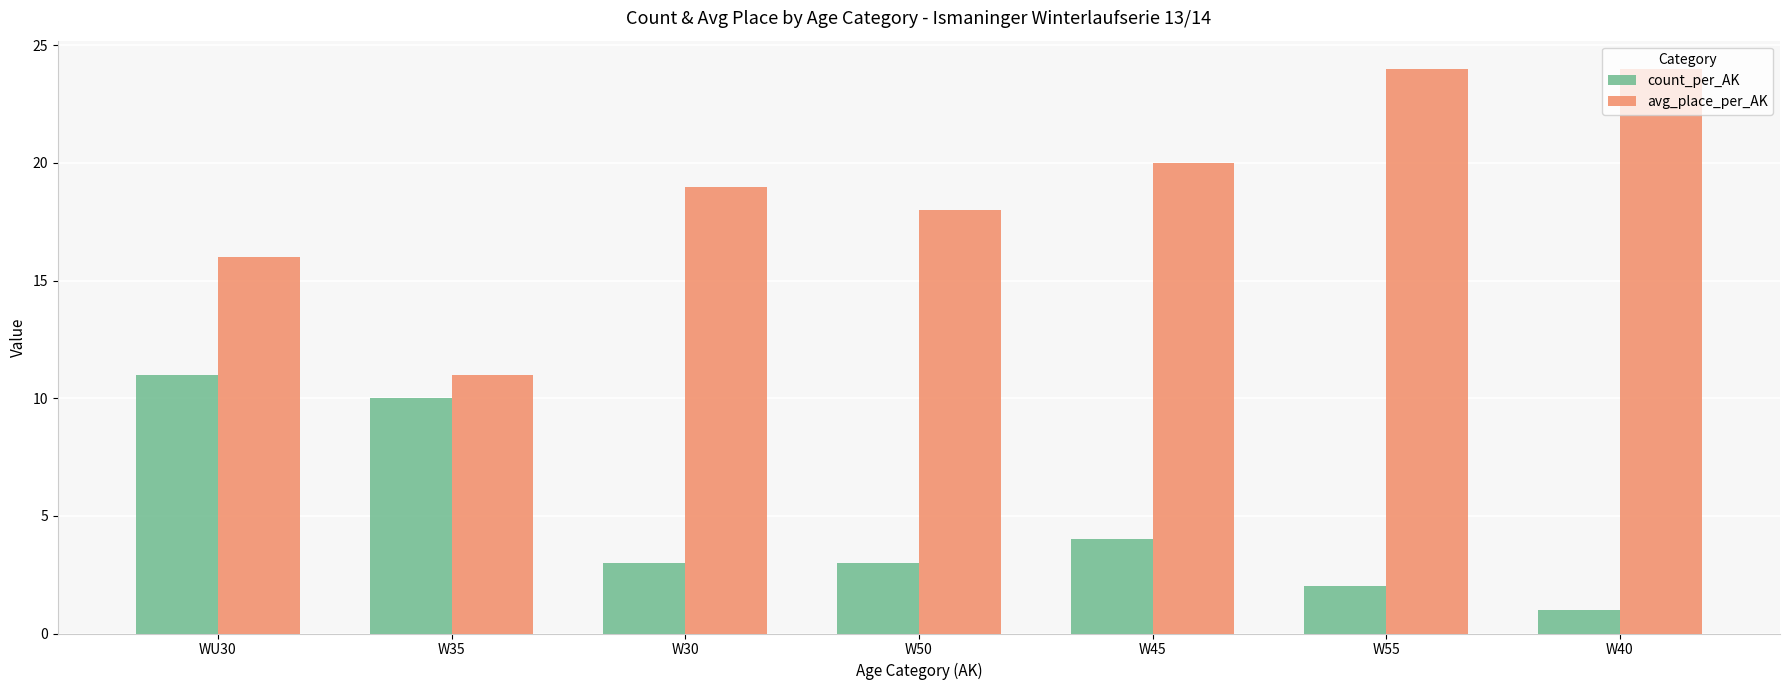

Reading left to right, extract all data points from this chart.

count_per_AK: WU30=11	W35=10	W30=3	W50=3	W45=4	W55=2	W40=1
avg_place_per_AK: WU30=16	W35=11	W30=19	W50=18	W45=20	W55=24	W40=24